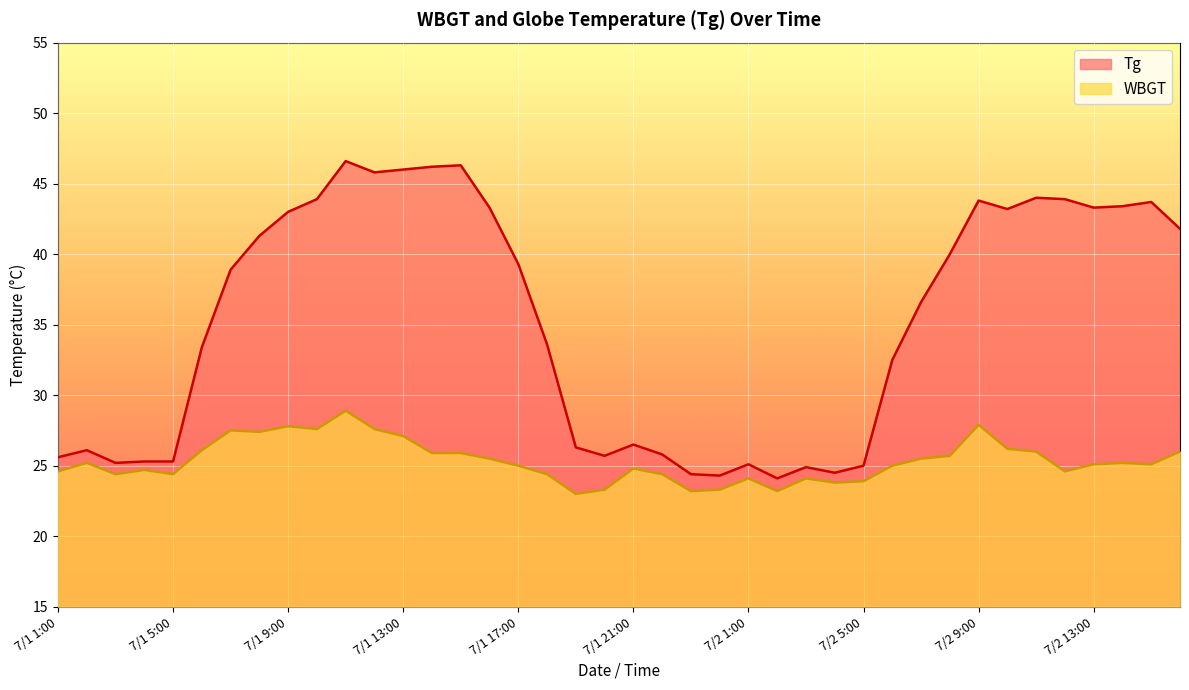

Which category has the lowest value across all series?

7/1 19:00